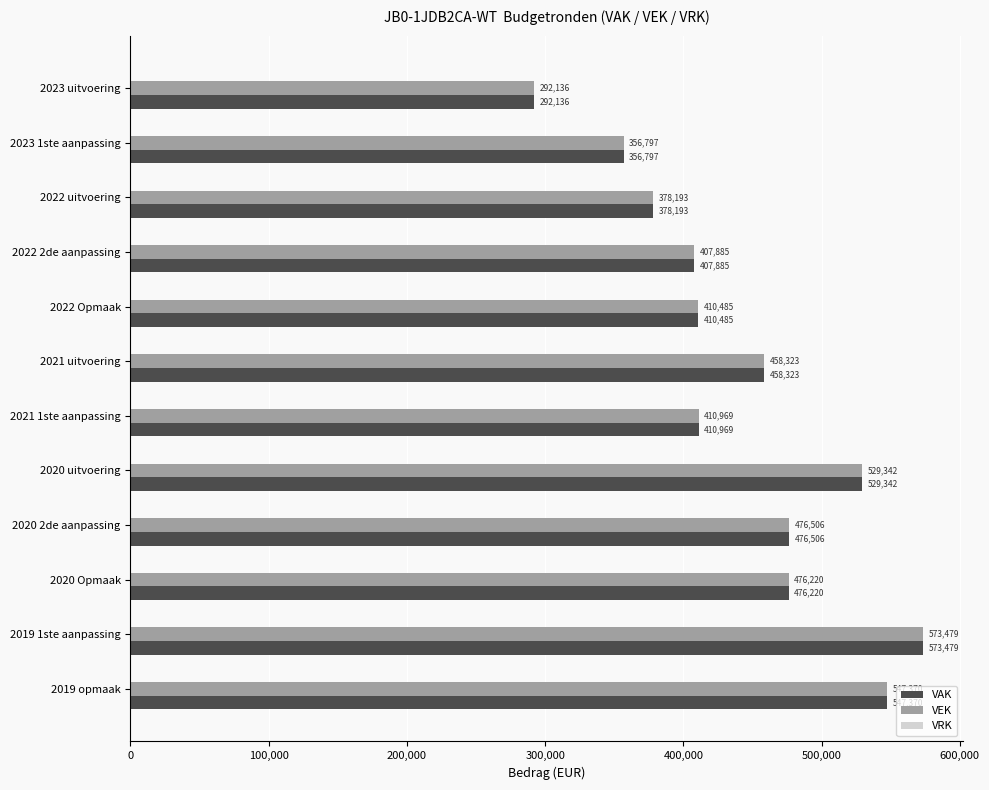

At which category is the sum across all series the highest?

2019 1ste aanpassing